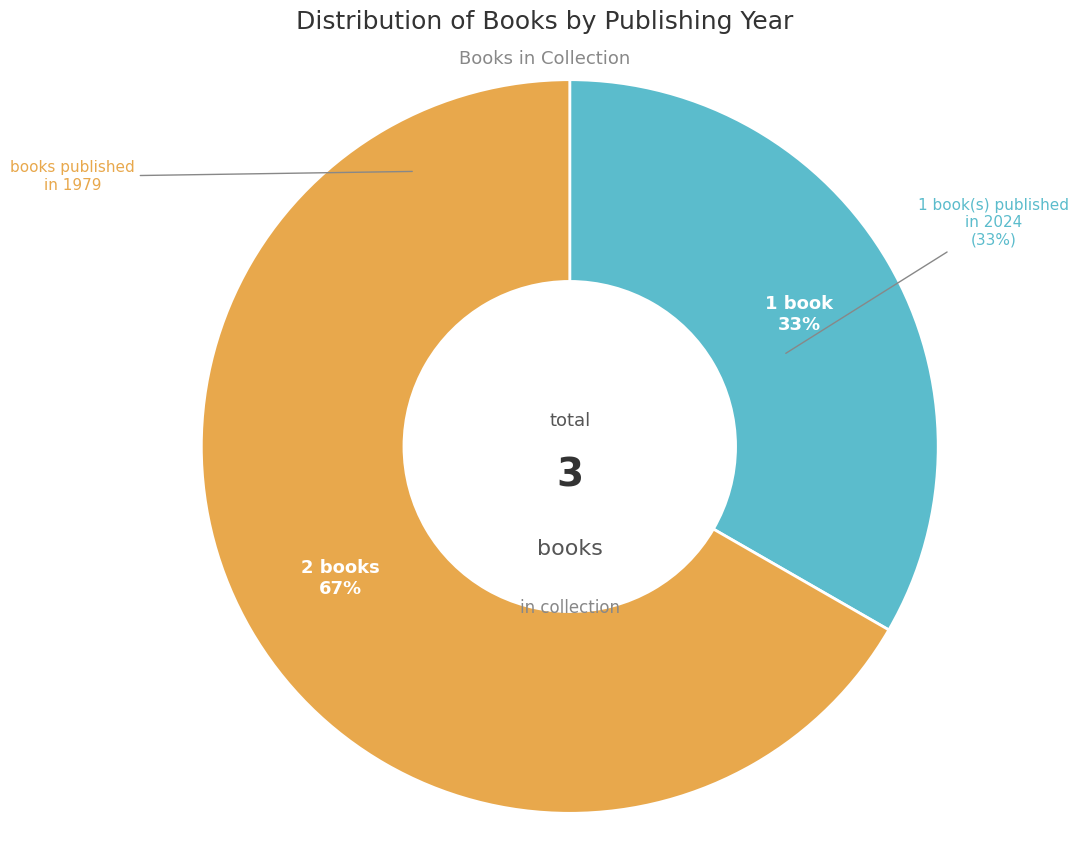

The 19884 slice represents 25% of the pie. True or false?

False